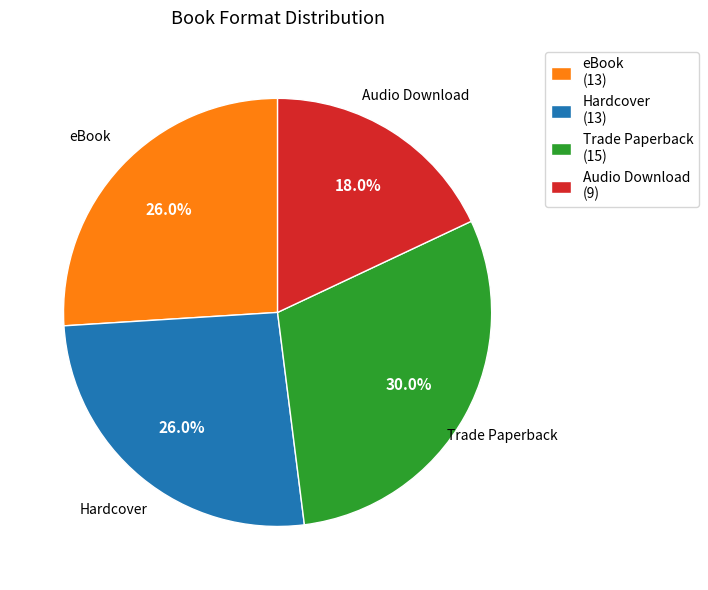

To the nearest percent, what is the difference between the largest and smallest slice percentages?

12%